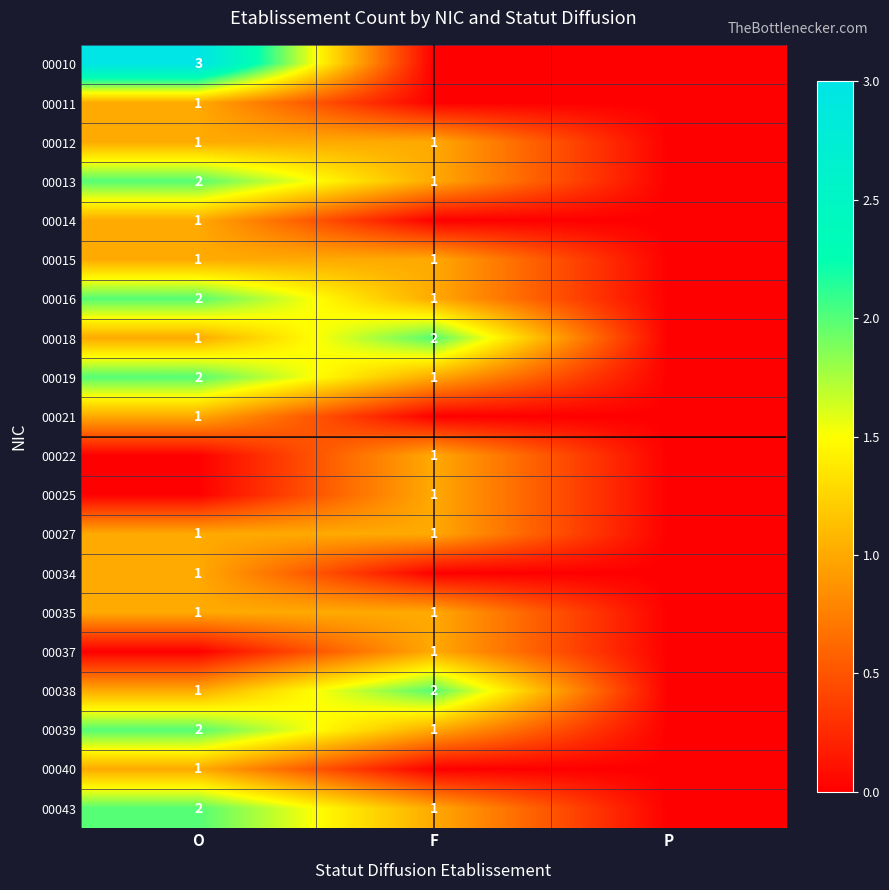

The value of 00039 at F is 0. True or false?

False